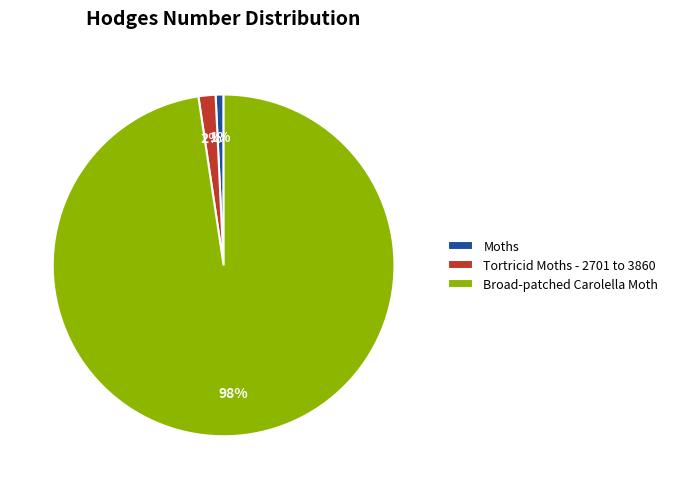

True or false: Tortricid Moths - 2701 to 3860 accounts for 7% of the total.

False